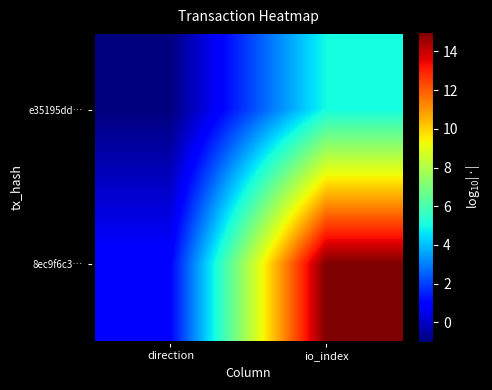

Count the number of data series in this chart.

2